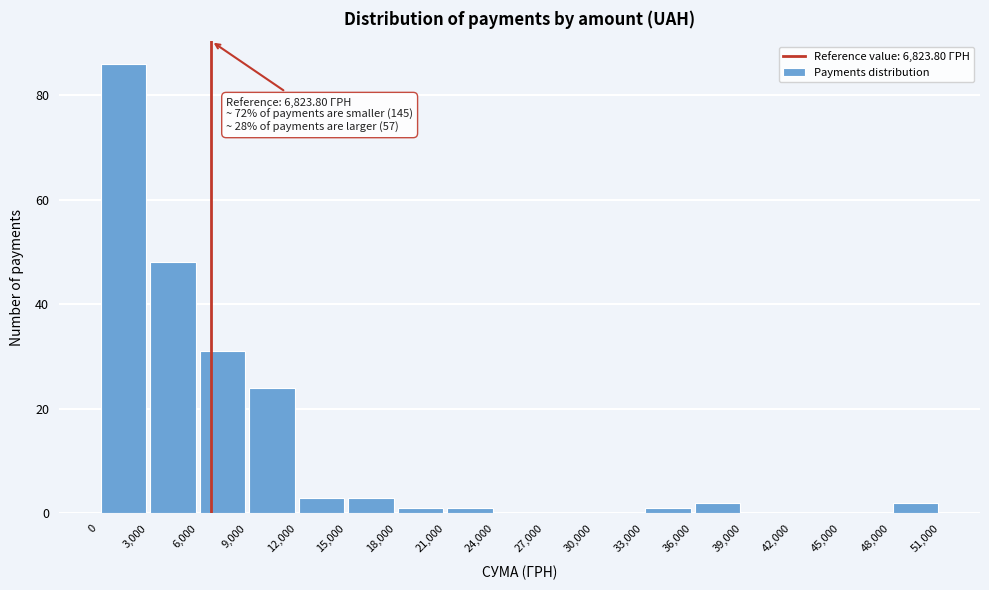

Which range on the x-axis has the tallest bar?

0 to 3,000